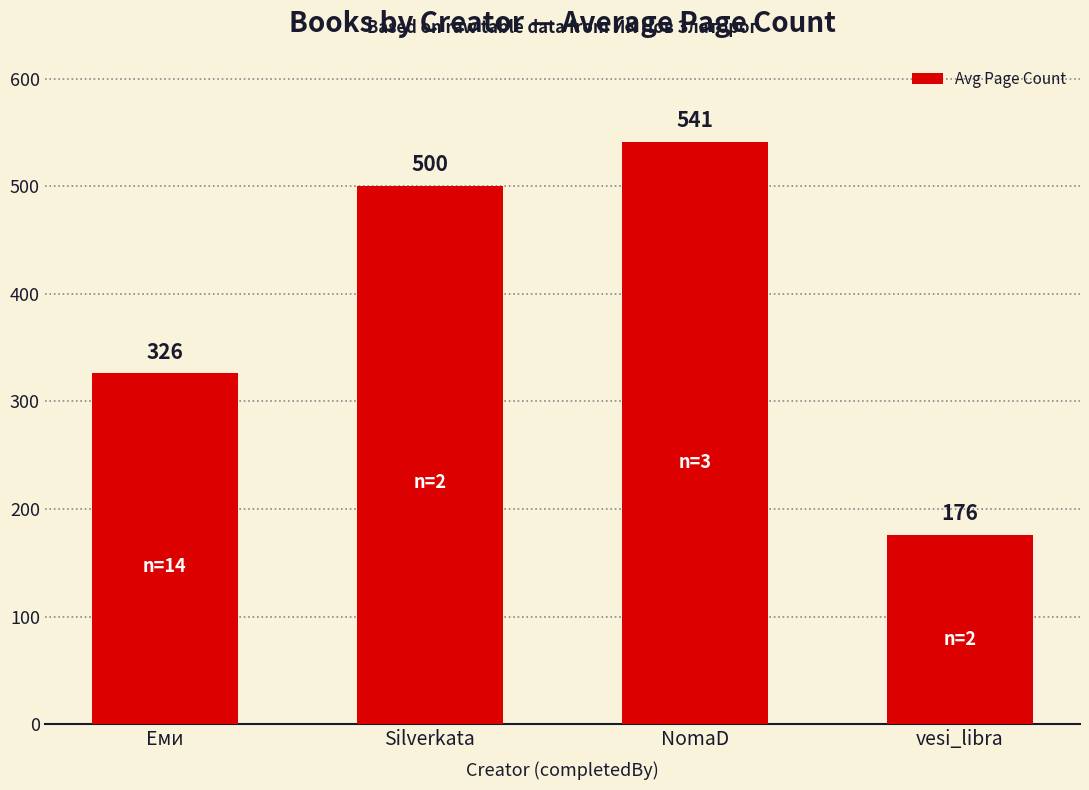

Reading left to right, what are all the values shown in this chart?

Еми=326	Silverkata=500	NomaD=541	vesi_libra=176